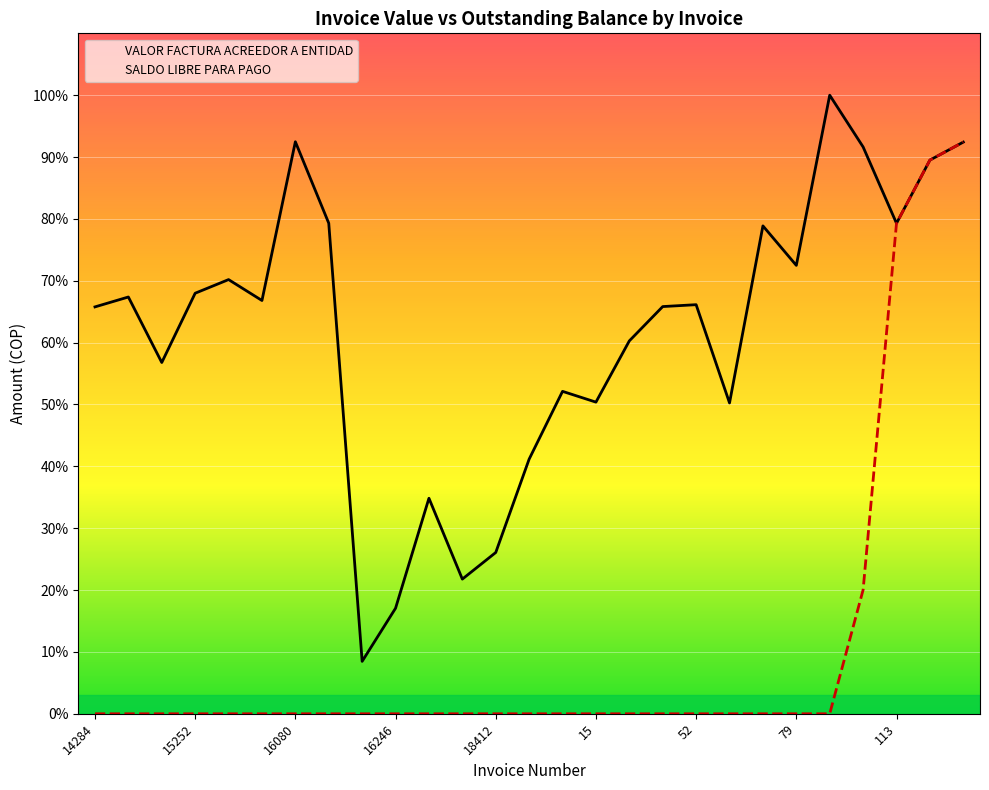

Reading left to right, what are all the values shown in this chart?

VALOR FACTURA ACREEDOR A ENTIDAD: 14284=17782630	14473=18214997	14599=15352085	15252=18380065	15641=18975630	15819=18062195	16080=24999730	16115=21439265	16145=2291610	16246=4612855	16457=9419955	17877=5885695	18412=7048585	18656=11129050	18956=14091215	15=13620509	26=16297105	38=17796594	52=17879259	54=13584539	64=21323056	79=19596985	90=27034892	105=24773579	113=21435951	167=24198845	184=24984868
SALDO LIBRE PARA PAGO: 14284=0	14473=0	14599=0	15252=0	15641=0	15819=0	16080=0	16115=0	16145=0	16246=0	16457=0	17877=0	18412=0	18656=0	18956=0	15=0	26=0	38=0	52=0	54=0	64=0	79=0	90=0	105=5414503	113=21435951	167=24198845	184=24984868